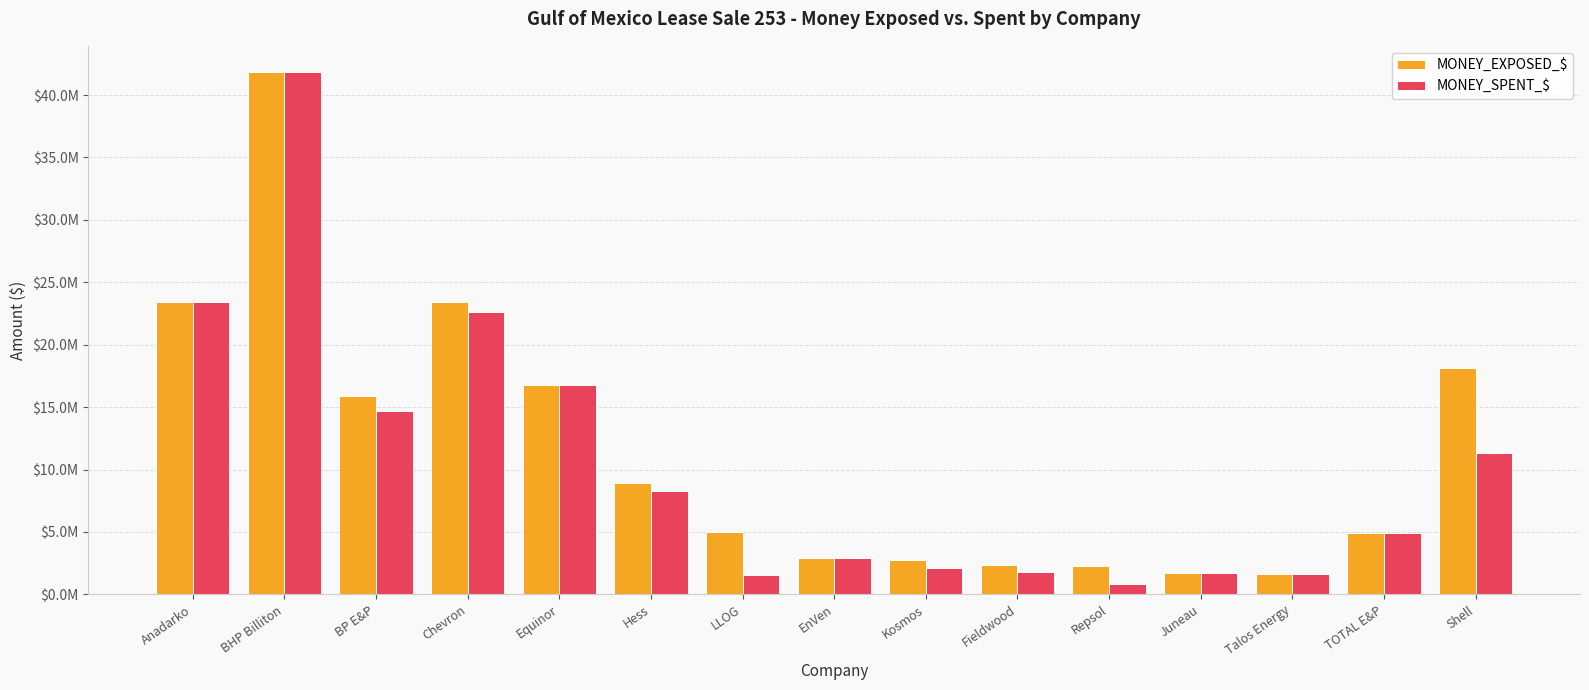

Rank the categories by MONEY_SPENT_$ value from lowest to highest.

Repsol, LLOG, Talos Energy, Juneau, Fieldwood, Kosmos, EnVen, TOTAL E&P, Hess, Shell, BP E&P, Equinor, Chevron, Anadarko, BHP Billiton